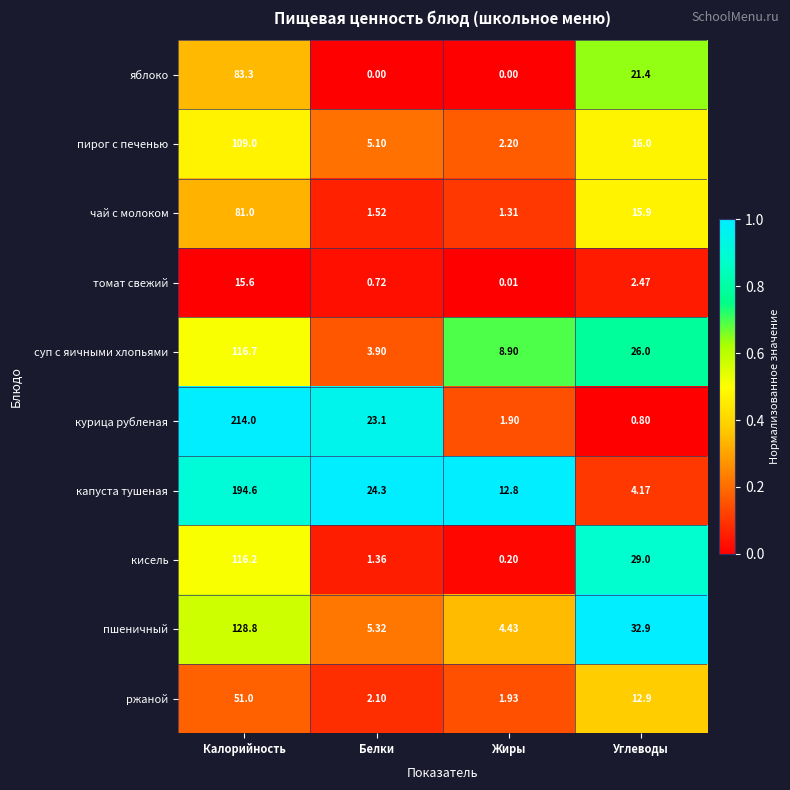

Which series has the largest range (max minus min)?

курица рубленая